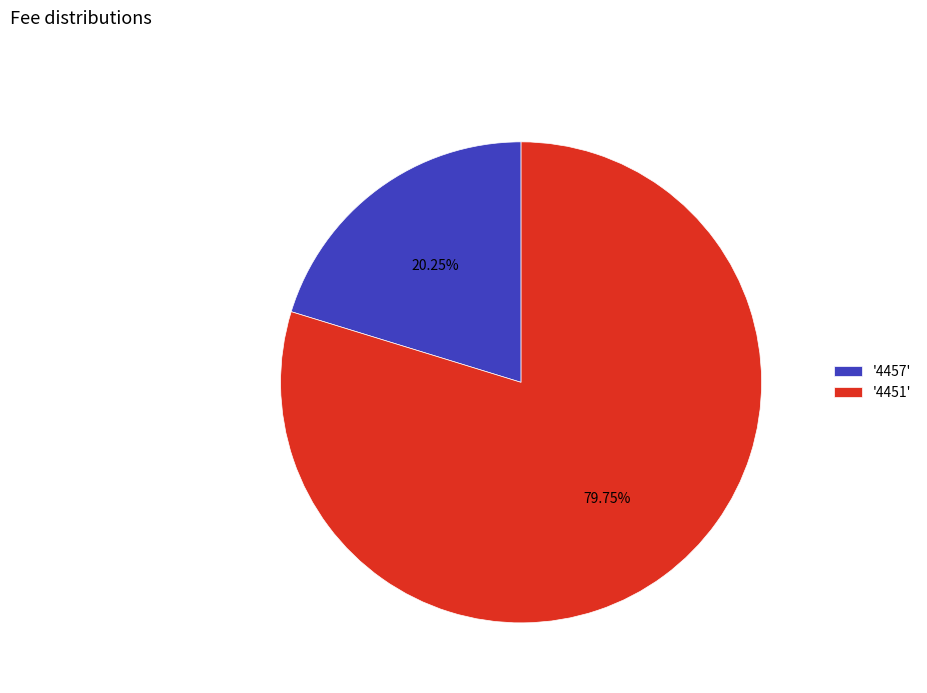

Rank the categories by value from lowest to highest.

'4457', '4451'